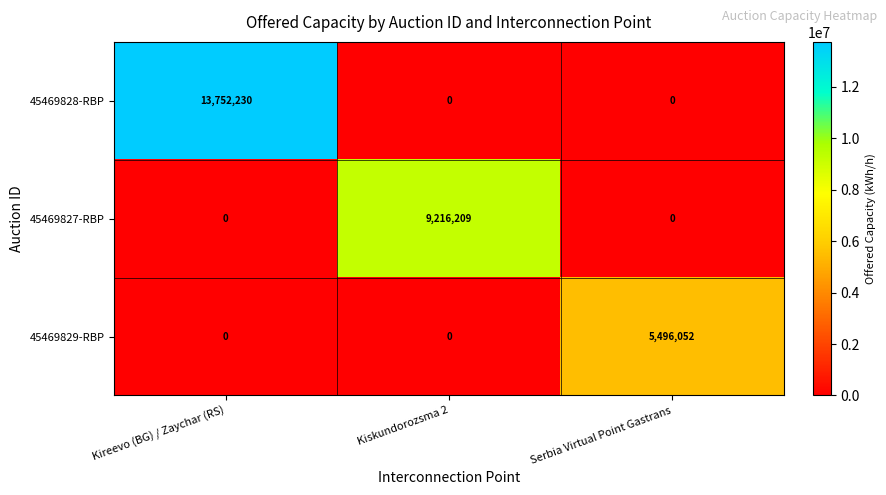

How many 45469828-RBP values are between 0 and 13752230?

3